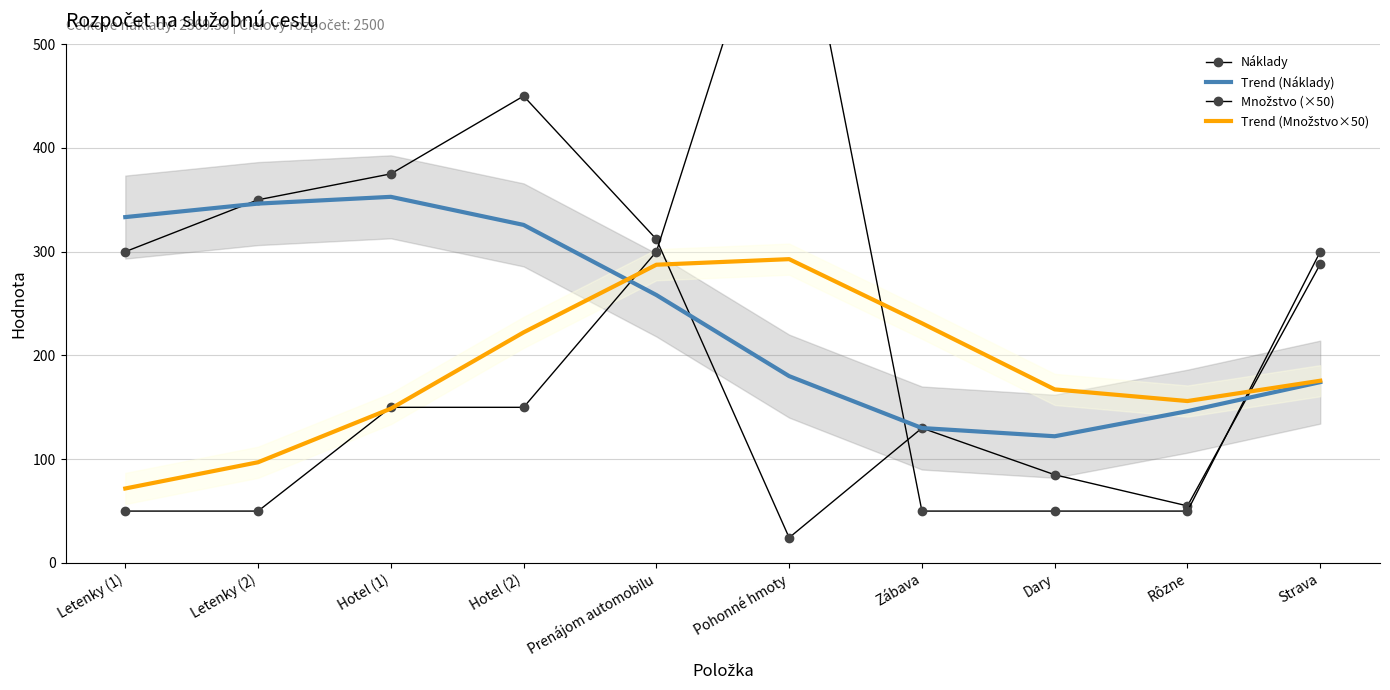

What is the label of the 9th point from the left?

Rôzne